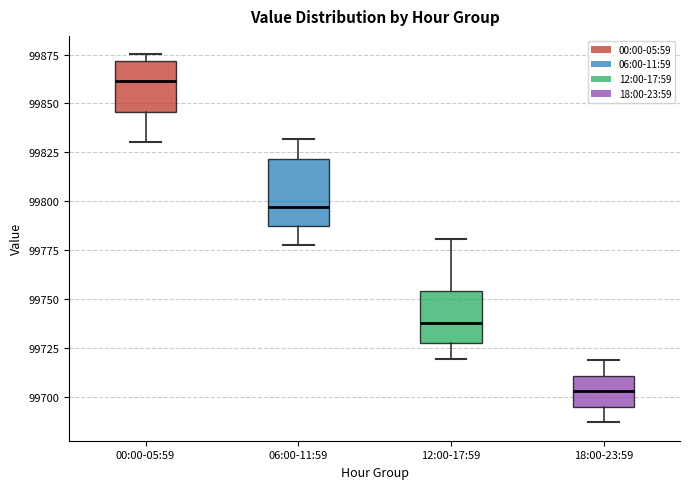

Which box's median line is the highest?

00:00-05:59